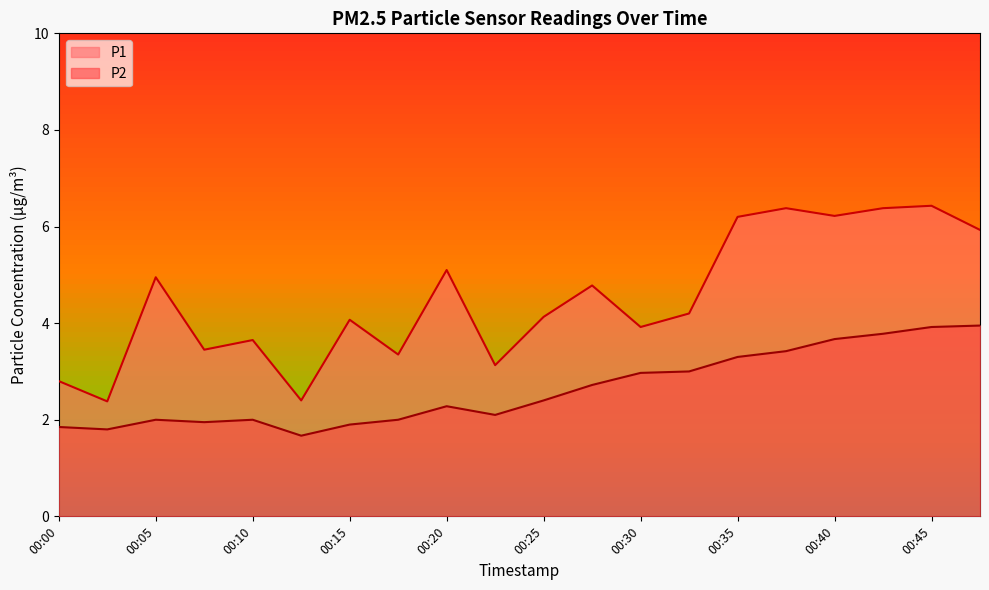

Rank the categories by P2 value from lowest to highest.

00:12, 00:02, 00:00, 00:15, 00:07, 00:05, 00:10, 00:18, 00:22, 00:20, 00:25, 00:28, 00:30, 00:32, 00:35, 00:37, 00:40, 00:42, 00:45, 00:47